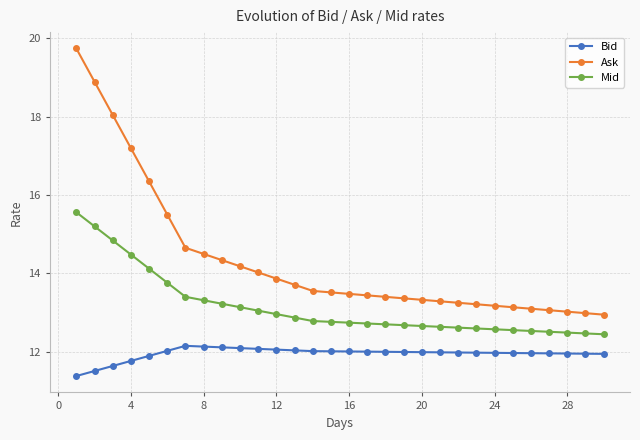

What is the value of the Ask point at the 29th from the left?

13.0